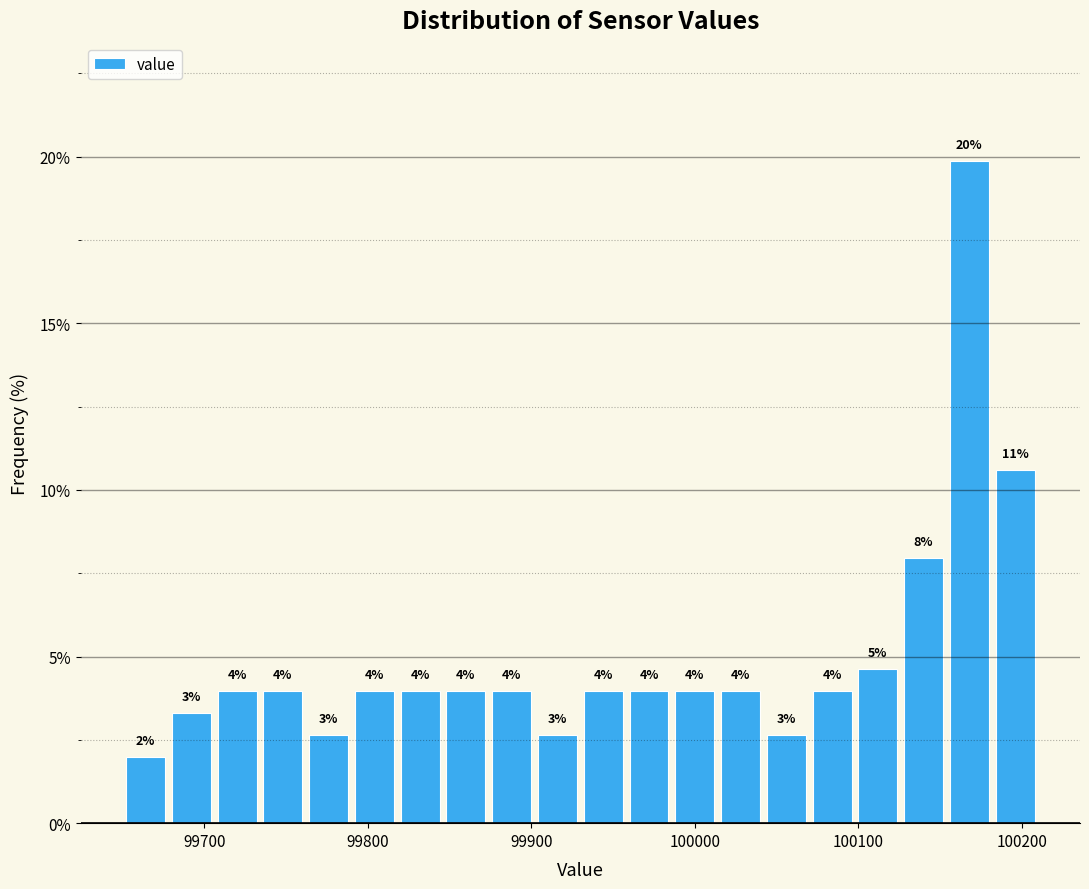

Around what value on the x-axis is the tallest bar? Give the approximate position of its centre, as read against the axis.

100170